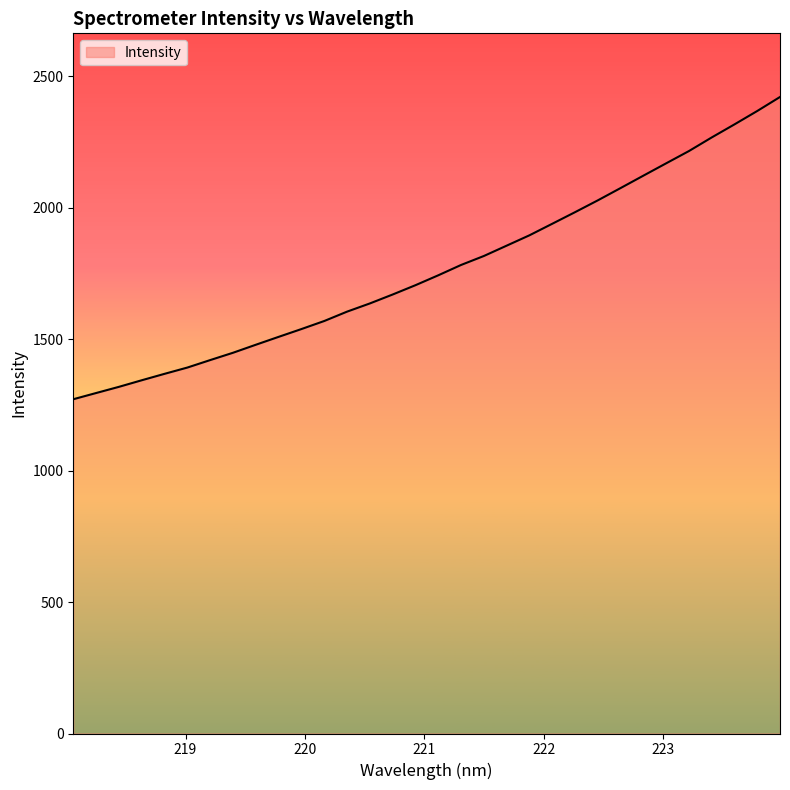

What is the difference between the maximum and minimum values?

1150.1